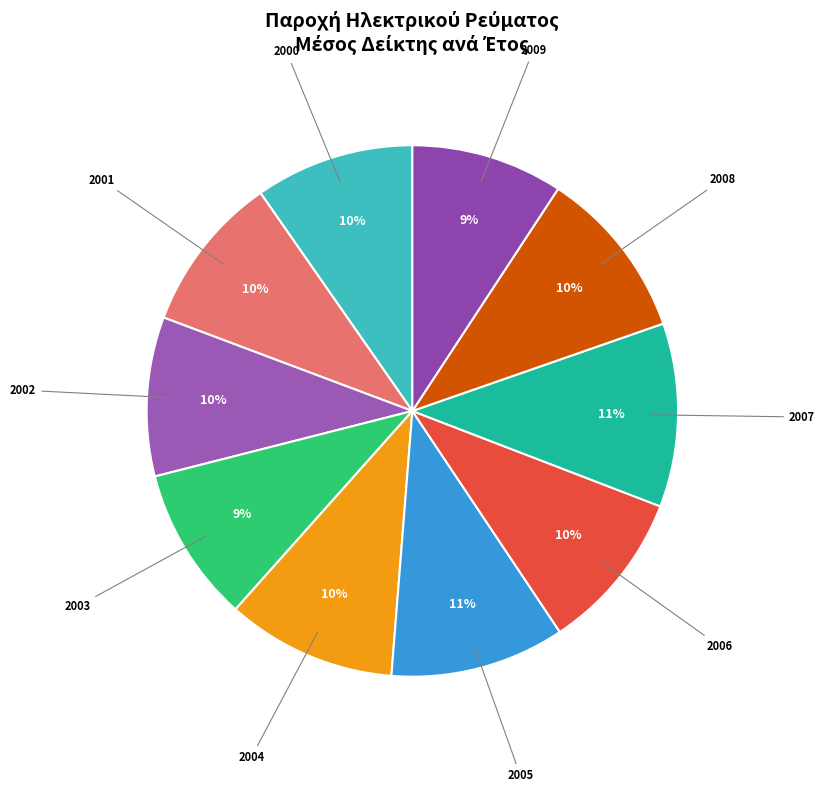

Do 2002 and 2004 together represent more than half of the pie?

No